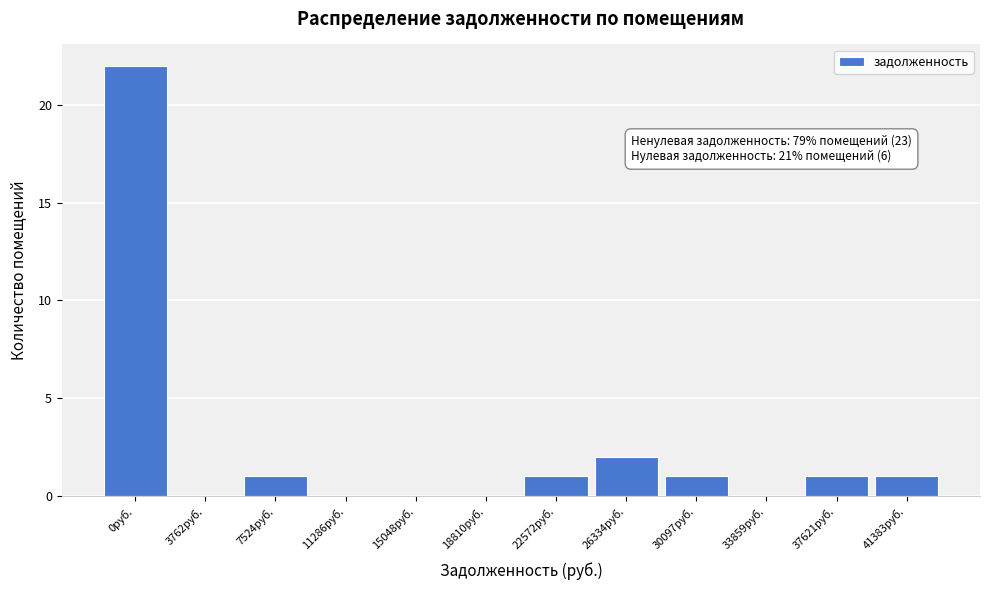

Reading right to left, list all the values displayed in this chart.

41383руб.=1	37621руб.=1	33859руб.=0	30097руб.=1	26334руб.=2	22572руб.=1	18810руб.=0	15048руб.=0	11286руб.=0	7524руб.=1	3762руб.=0	0руб.=22